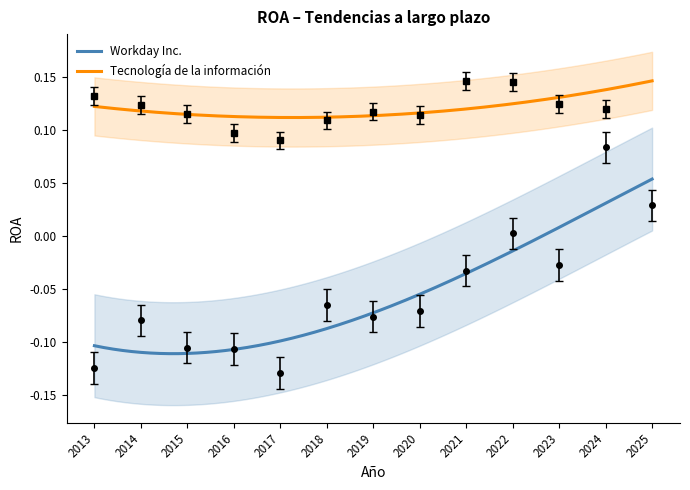

What position from the right is 2015-01-31?

11